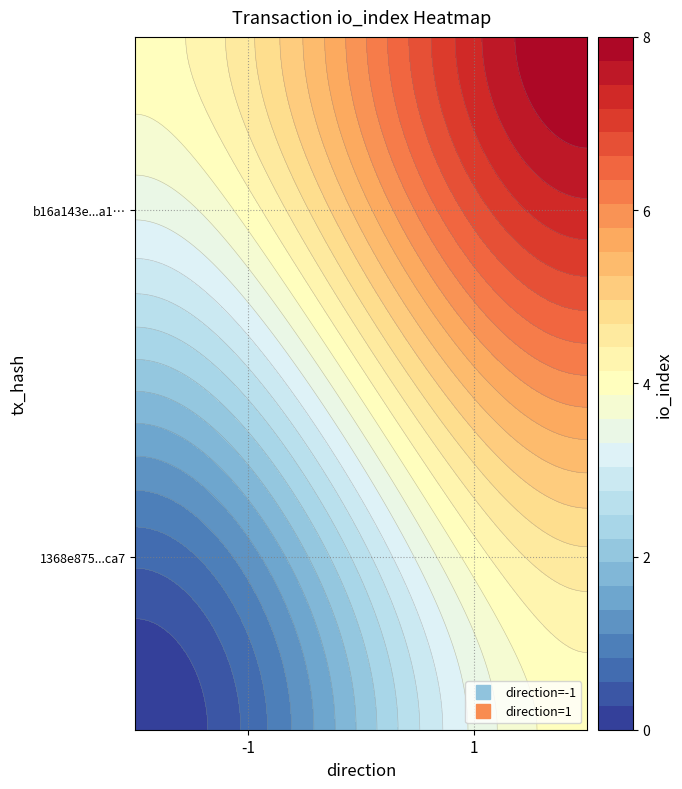

At how many categories does at least one series exceed 3?

1